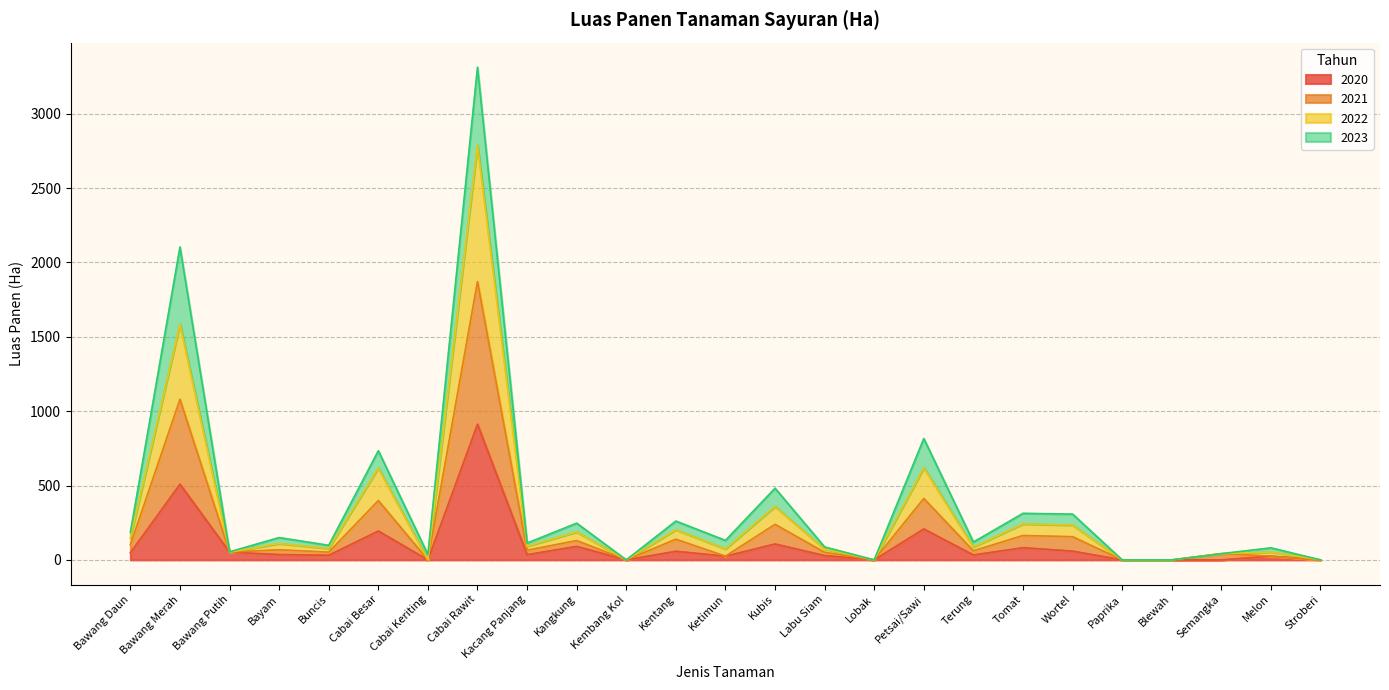

At which category is the sum across all series the highest?

Cabai Rawit